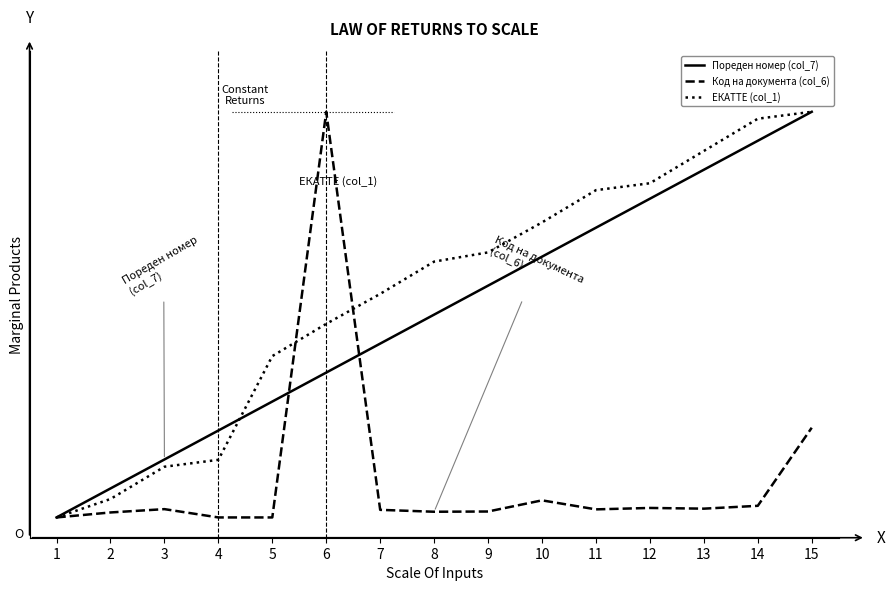

Is this an area chart (filled region under the line)?

No